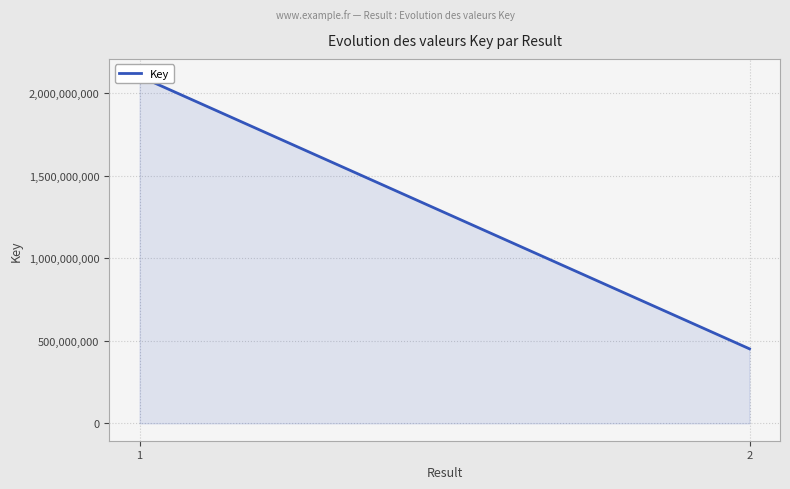

What is the greatest value displayed?

2102396665